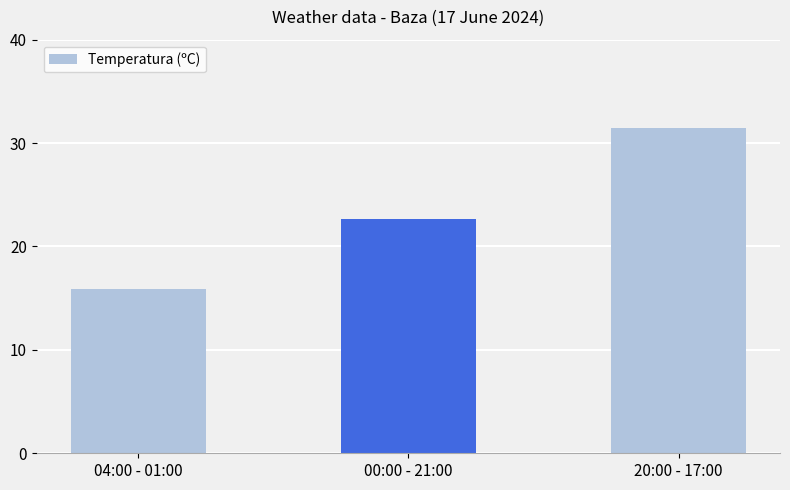

List the labels in order of value, largest first.

20:00 - 17:00, 00:00 - 21:00, 04:00 - 01:00